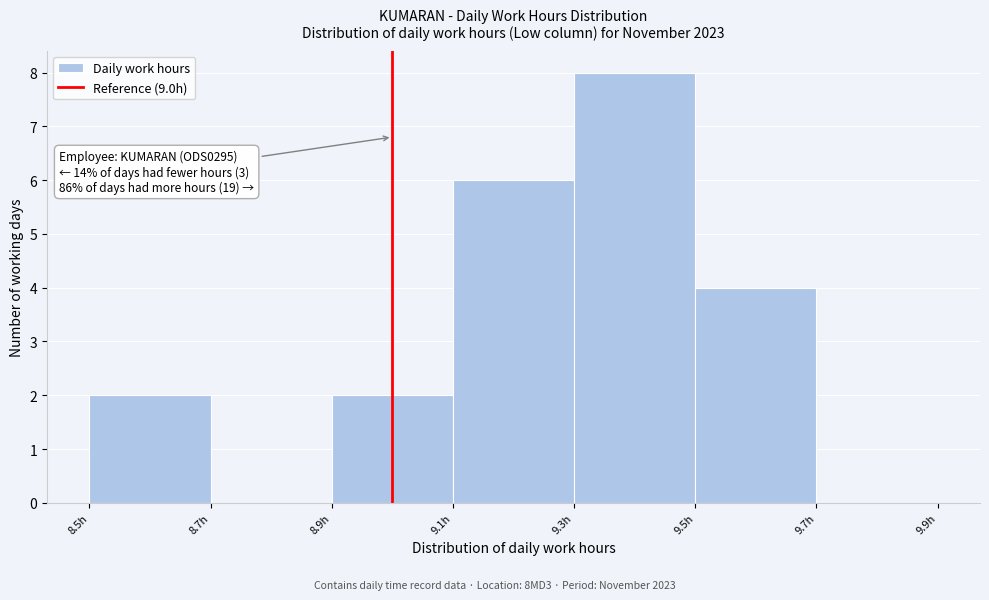

Over which range of the x-axis is the bar tallest?

9.3 to 9.5